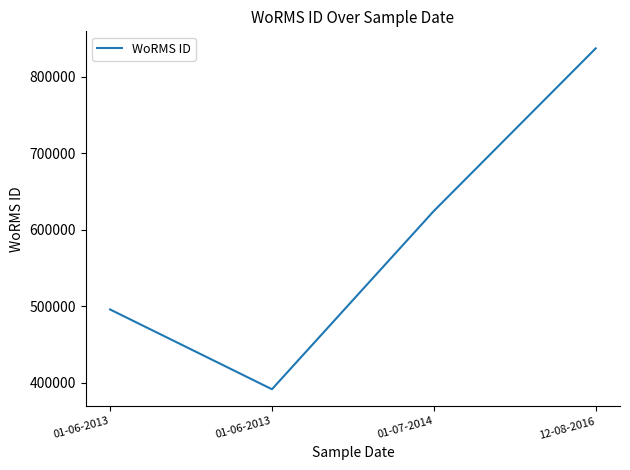

Reading left to right, list all the values displayed in this chart.

495804	391509	624513	837075